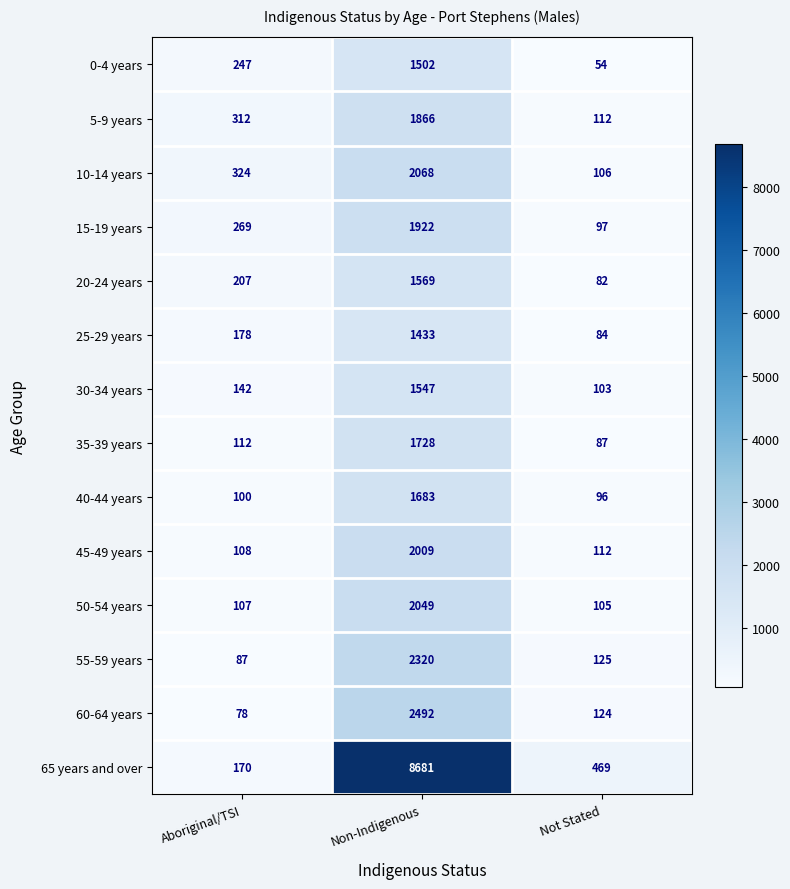

What is the difference between the highest and lowest values at Non-Indigenous?

7248